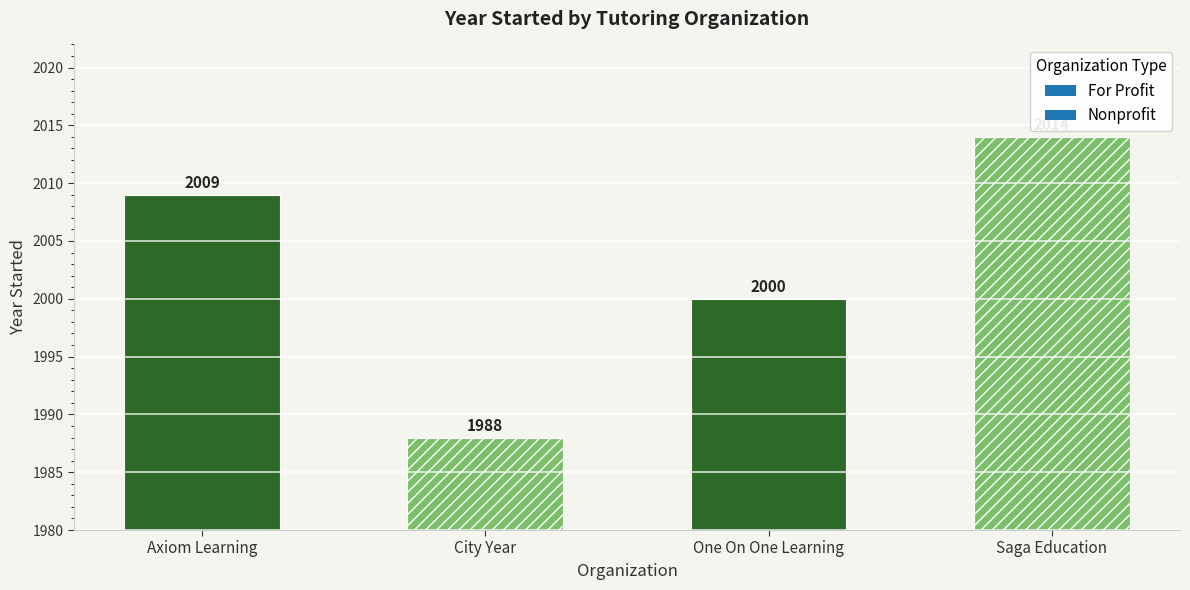

What is the value of the 2nd bar from the left?

1988